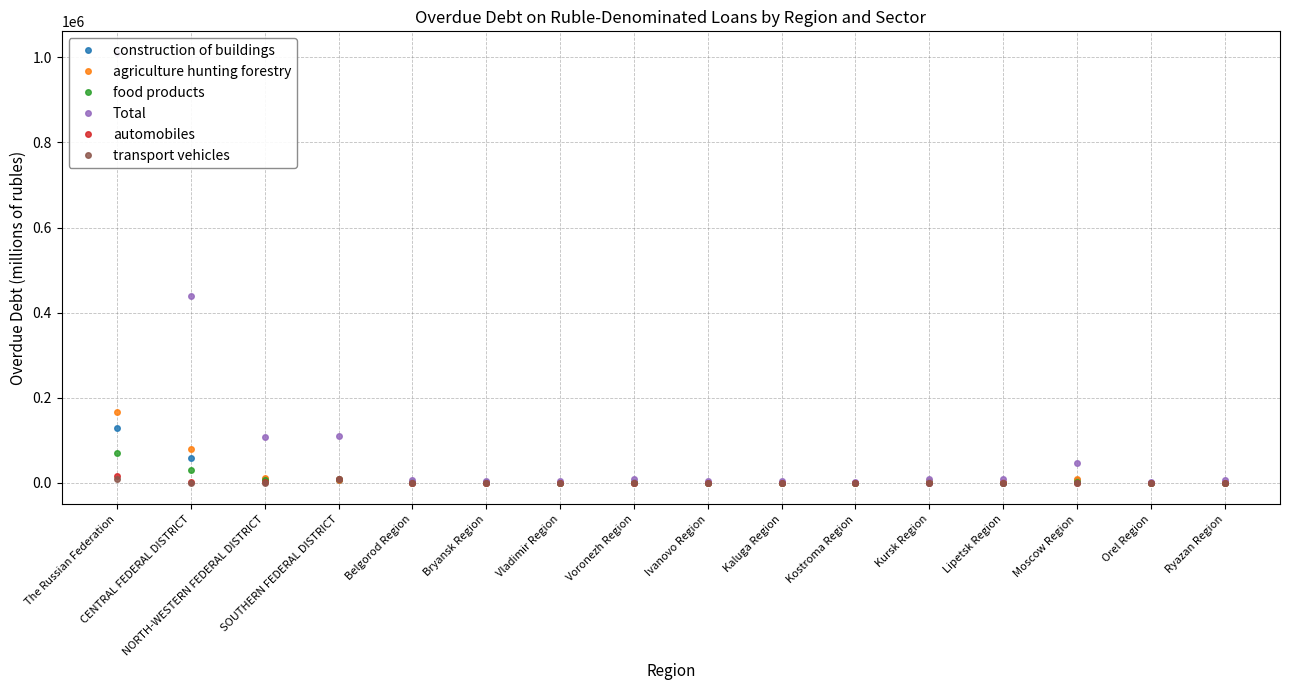

Reading left to right, what are all the values shown in this chart?

construction of buildings: The Russian Federation=129781	CENTRAL FEDERAL DISTRICT=58243	NORTH-WESTERN FEDERAL DISTRICT=7997	SOUTHERN FEDERAL DISTRICT=5834	Belgorod Region=746	Bryansk Region=34	Vladimir Region=161	Voronezh Region=651	Ivanovo Region=101	Kaluga Region=40	Kostroma Region=140	Kursk Region=21	Lipetsk Region=370	Moscow Region=7757	Orel Region=5	Ryazan Region=81
agriculture hunting forestry: The Russian Federation=166208	CENTRAL FEDERAL DISTRICT=78477	NORTH-WESTERN FEDERAL DISTRICT=12001	SOUTHERN FEDERAL DISTRICT=7261	Belgorod Region=777	Bryansk Region=554	Vladimir Region=169	Voronezh Region=773	Ivanovo Region=109	Kaluga Region=62	Kostroma Region=146	Kursk Region=3693	Lipetsk Region=876	Moscow Region=8216	Orel Region=6	Ryazan Region=126
food products: The Russian Federation=70494	CENTRAL FEDERAL DISTRICT=29088	NORTH-WESTERN FEDERAL DISTRICT=5977	SOUTHERN FEDERAL DISTRICT=8371	Belgorod Region=1884	Bryansk Region=1167	Vladimir Region=164	Voronezh Region=972	Ivanovo Region=243	Kaluga Region=813	Kostroma Region=75	Kursk Region=1553	Lipetsk Region=751	Moscow Region=1401	Orel Region=832	Ryazan Region=246
Total: The Russian Federation=1010562	CENTRAL FEDERAL DISTRICT=439081	NORTH-WESTERN FEDERAL DISTRICT=108575	SOUTHERN FEDERAL DISTRICT=109671	Belgorod Region=6187	Bryansk Region=3300	Vladimir Region=4845	Voronezh Region=8495	Ivanovo Region=4396	Kaluga Region=3194	Kostroma Region=2796	Kursk Region=9519	Lipetsk Region=9870	Moscow Region=46650	Orel Region=2893	Ryazan Region=5762
automobiles: The Russian Federation=17199	CENTRAL FEDERAL DISTRICT=1506	NORTH-WESTERN FEDERAL DISTRICT=1357	SOUTHERN FEDERAL DISTRICT=9195	Belgorod Region=0	Bryansk Region=0	Vladimir Region=0	Voronezh Region=502	Ivanovo Region=77	Kaluga Region=0	Kostroma Region=304	Kursk Region=0	Lipetsk Region=0	Moscow Region=5	Orel Region=0	Ryazan Region=100
transport vehicles: The Russian Federation=10033	CENTRAL FEDERAL DISTRICT=108	NORTH-WESTERN FEDERAL DISTRICT=42	SOUTHERN FEDERAL DISTRICT=8974	Belgorod Region=0	Bryansk Region=0	Vladimir Region=0	Voronezh Region=2	Ivanovo Region=77	Kaluga Region=0	Kostroma Region=0	Kursk Region=0	Lipetsk Region=0	Moscow Region=0	Orel Region=0	Ryazan Region=0